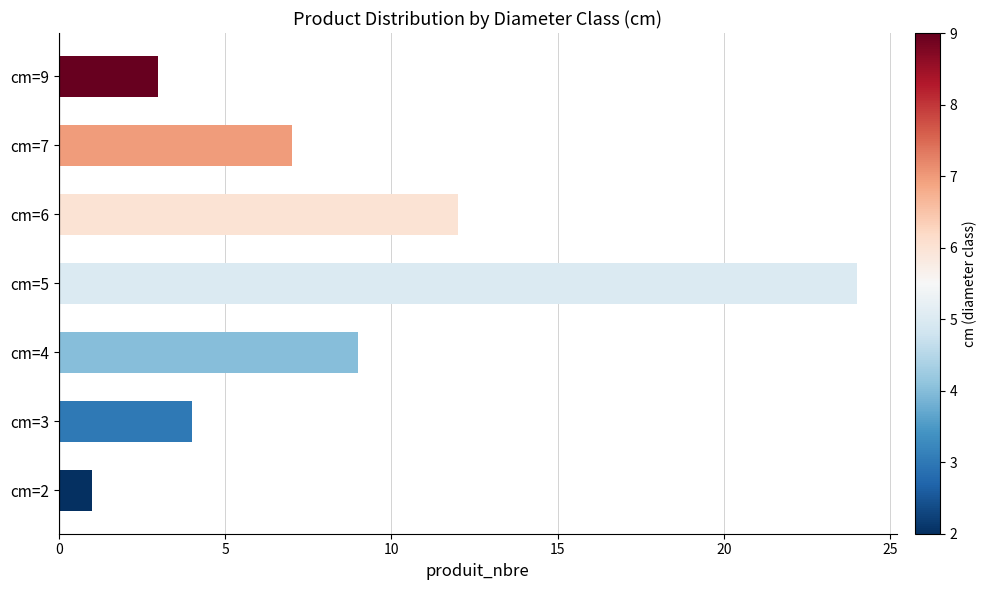

Reading bottom to top, list all the values displayed in this chart.

cm=2=1	cm=3=4	cm=4=9	cm=5=24	cm=6=12	cm=7=7	cm=9=3